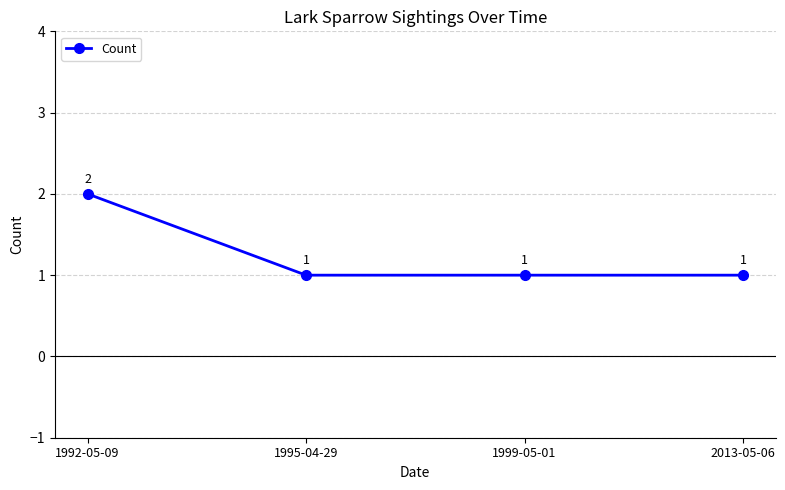

What is the average value?

1